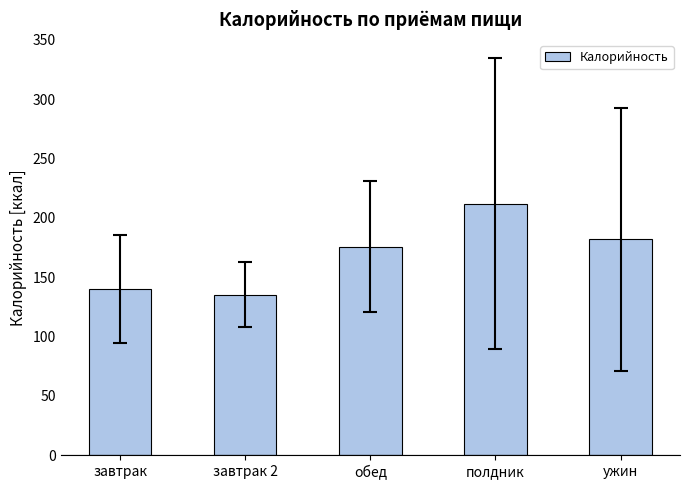

True or false: the data shows 237.6 at завтрак 2.

False